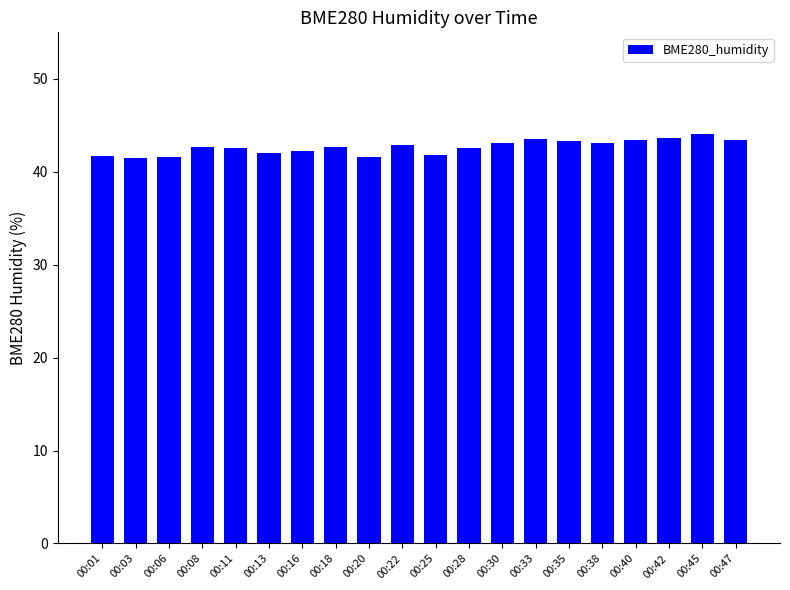

What is the ratio of the value at 00:28 to the value at 00:01?

1.0